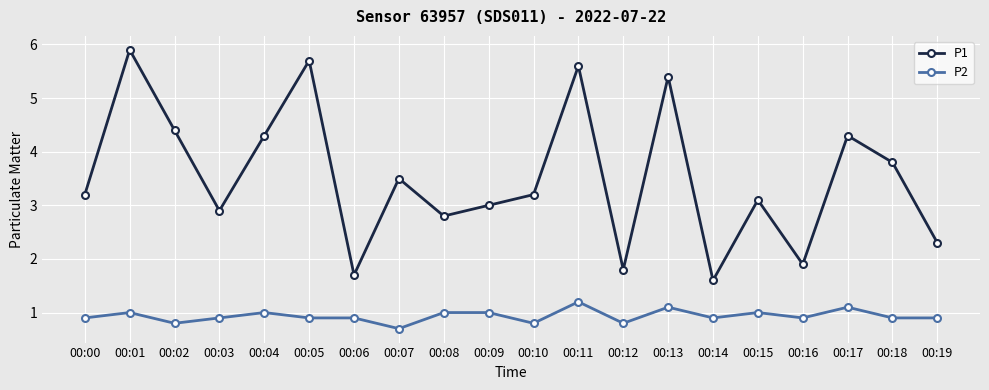

Rank the series by their average value, from lowest to highest.

P2, P1